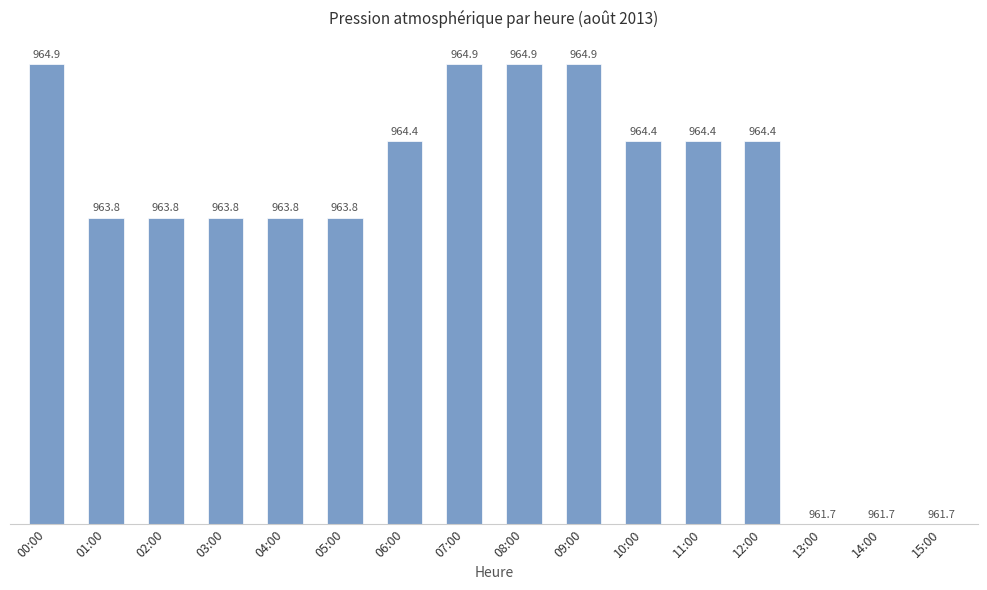

How many bars are there in total?

16